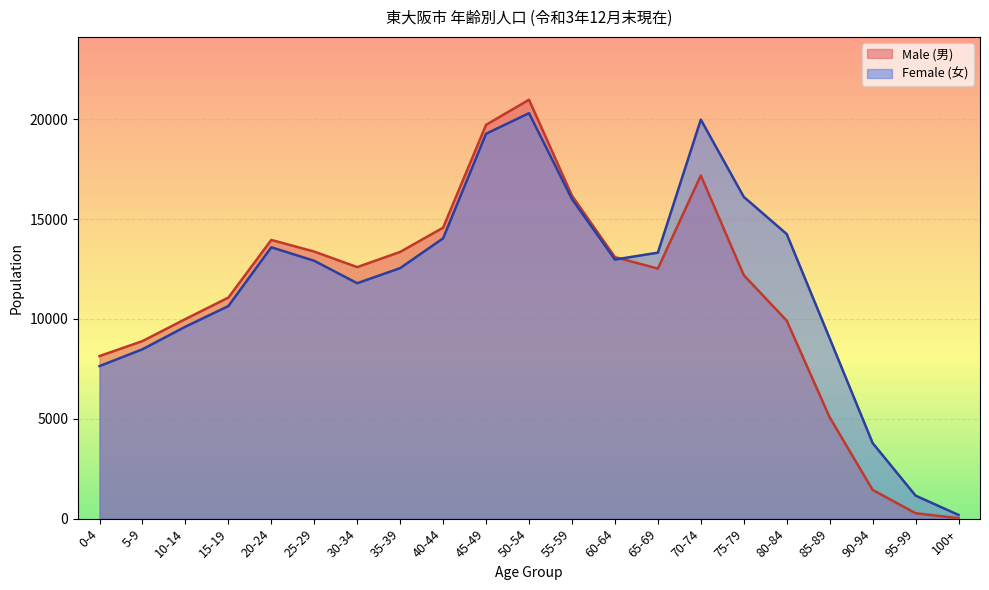

What is the label of the 4th point from the right?

85-89